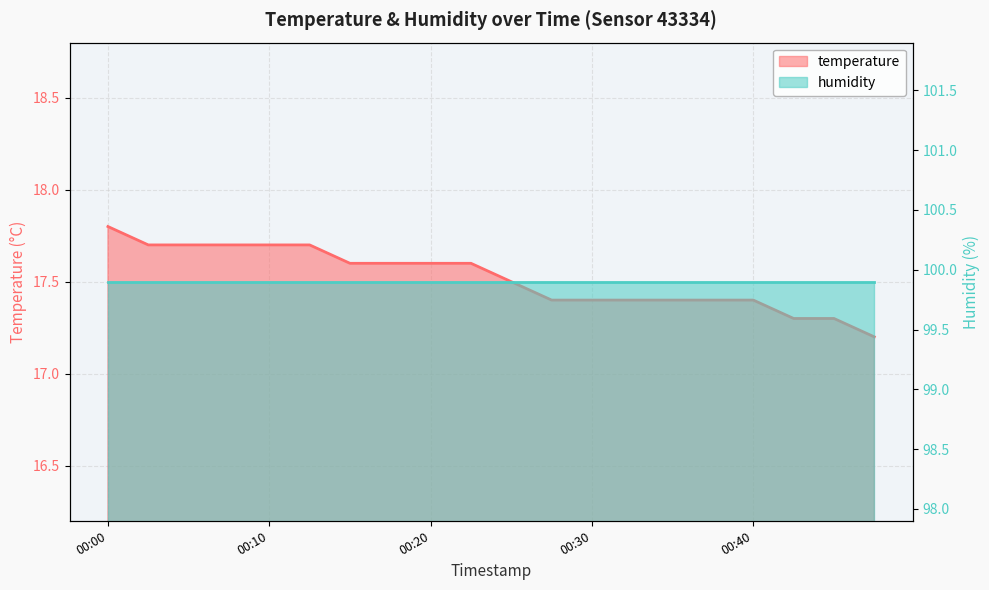

At which category does the chart reach its minimum across all series?

00:47